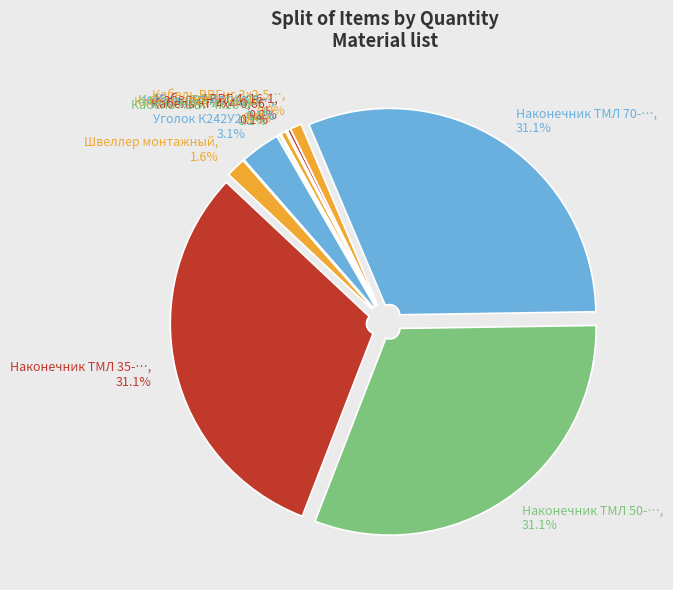

Is there a majority slice in this chart?

No